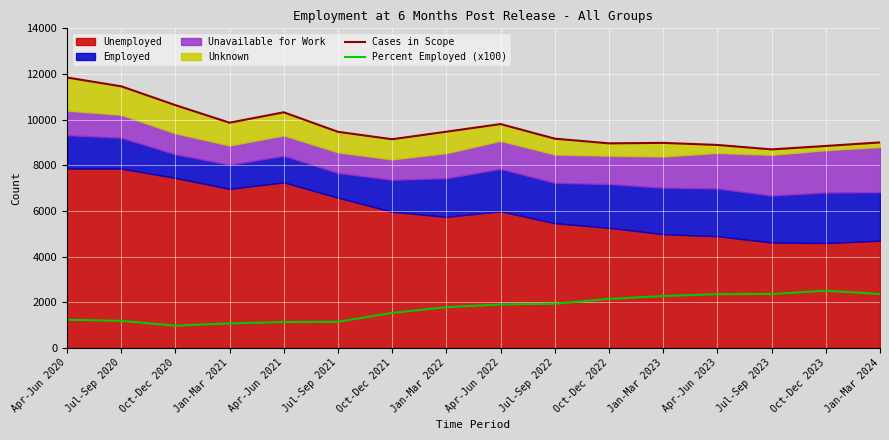

What is the lowest value of the Percent Employed (x100) series?

970.0